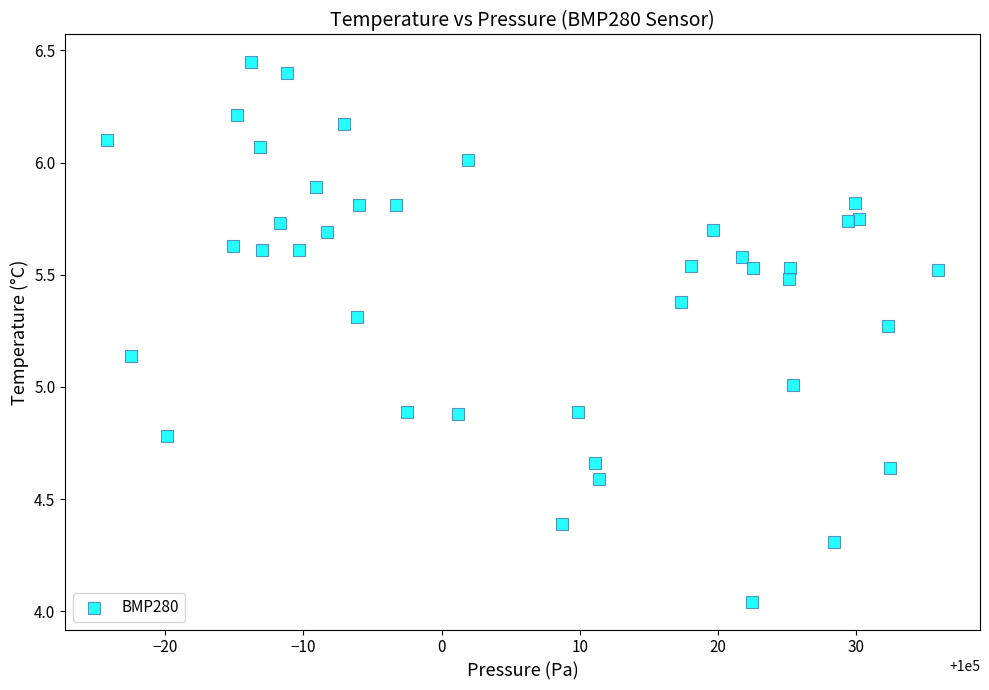

What is the range of Y values (max minus min)?

2.4